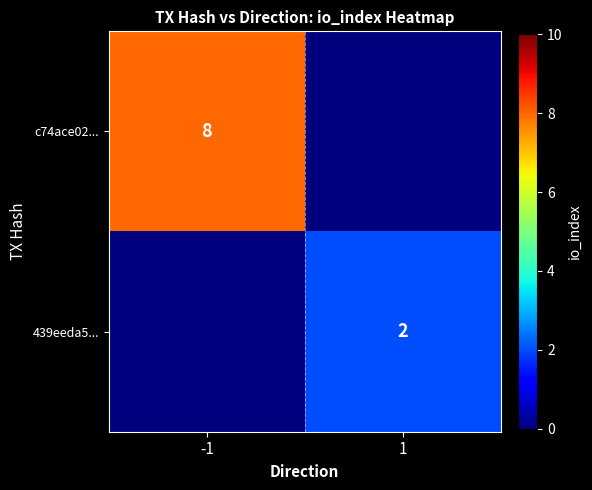

Which has a higher value, 1 or -1?

-1